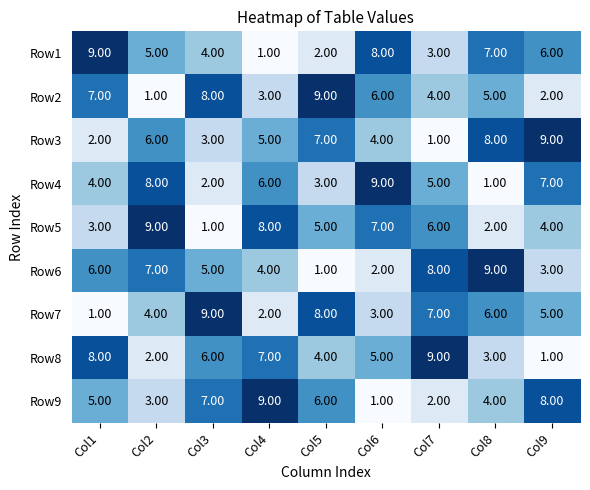

What is the difference between the Row5 values at Col5 and Col2?

4